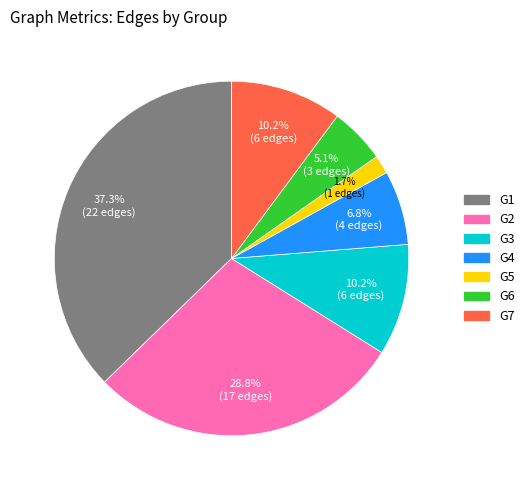

How many segments does this pie chart have?

7